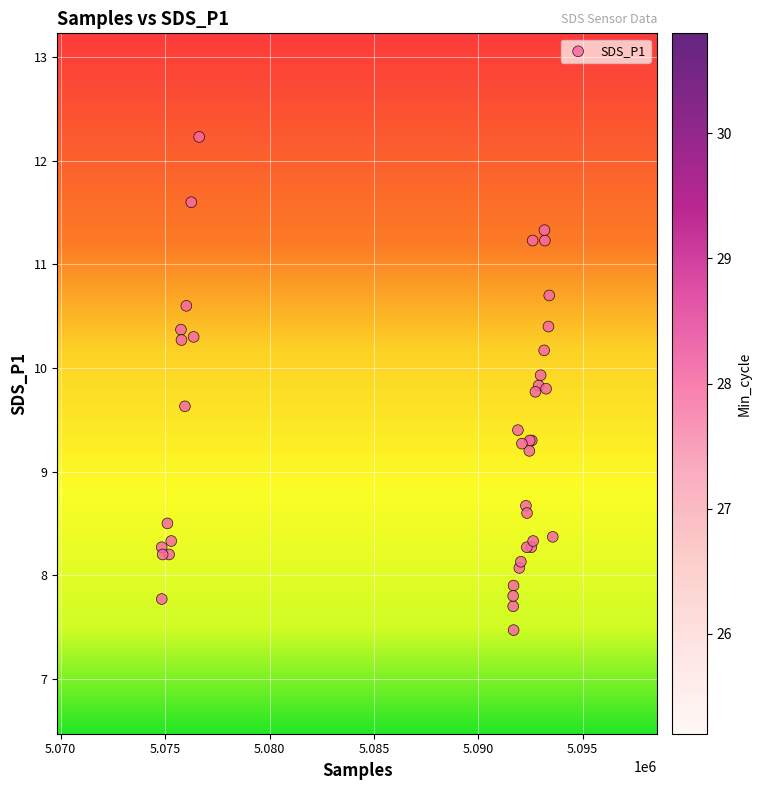

What Y value in the scatter plot is closest to 9?

9.2